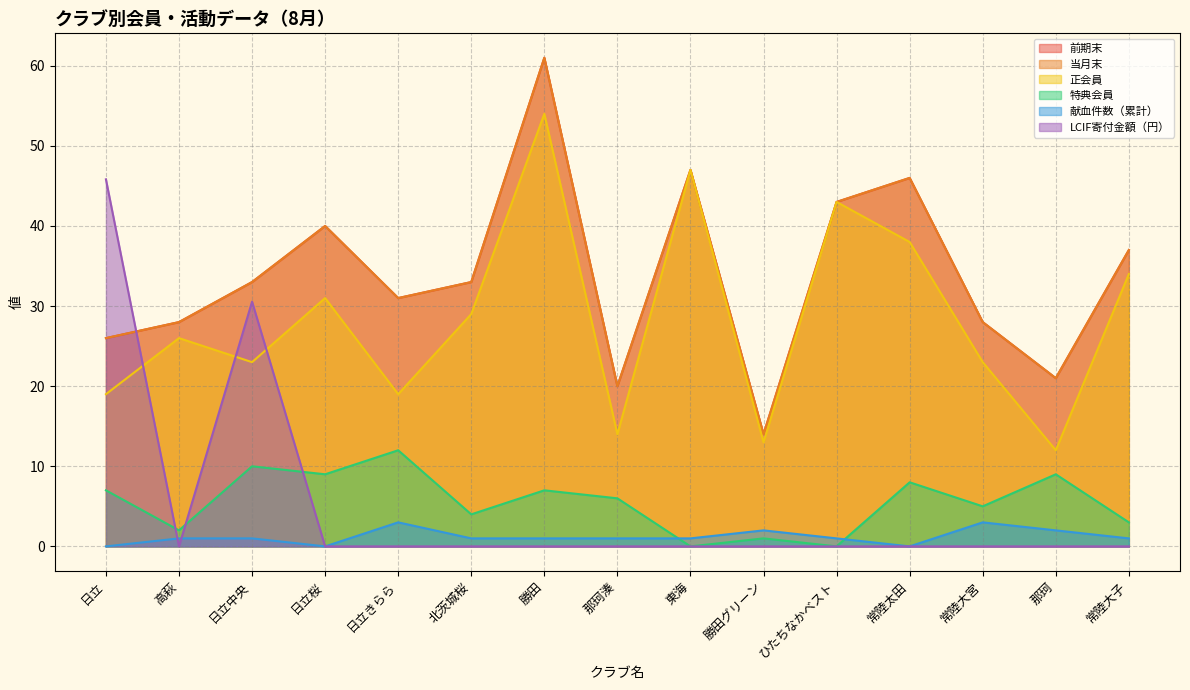

True or false: 前期末 has more than 1 points higher than both neighbors.

True